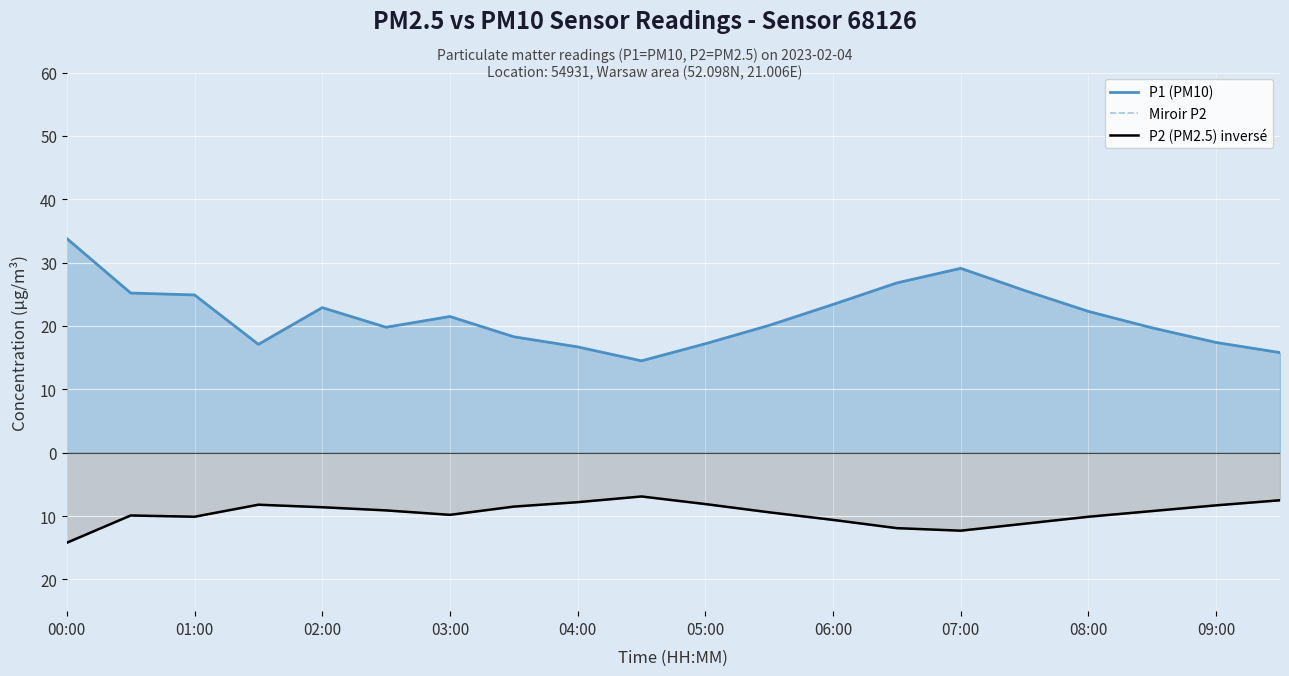

What is the difference between the second highest and second lowest values in the P1 (PM10) series?

13.3